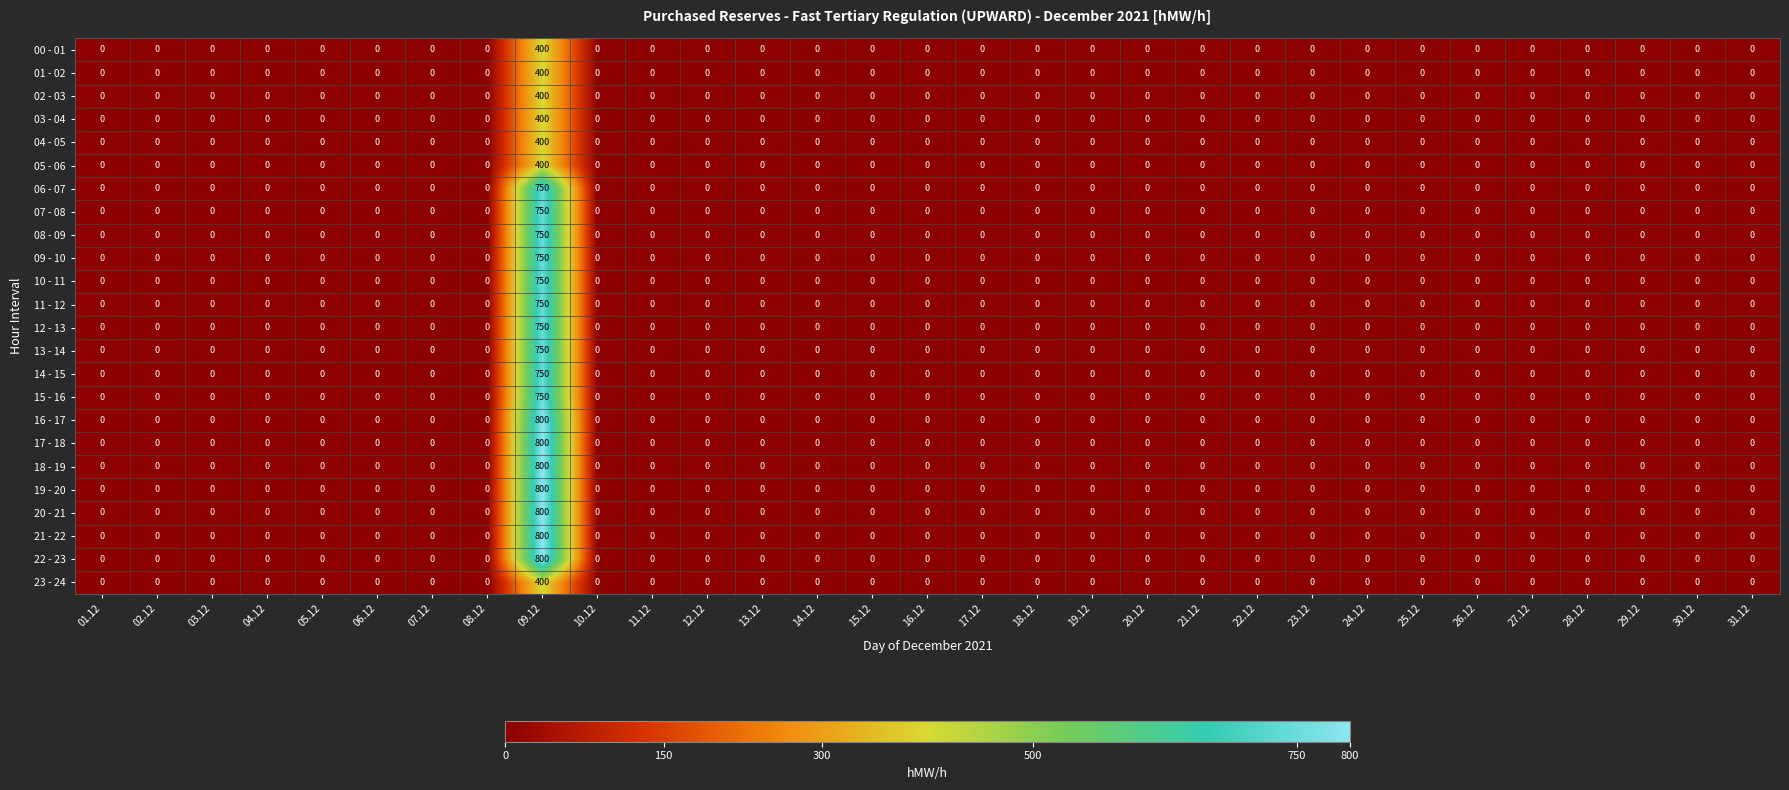

What is the difference between the maximum and minimum values in the 04 - 05 series?

400